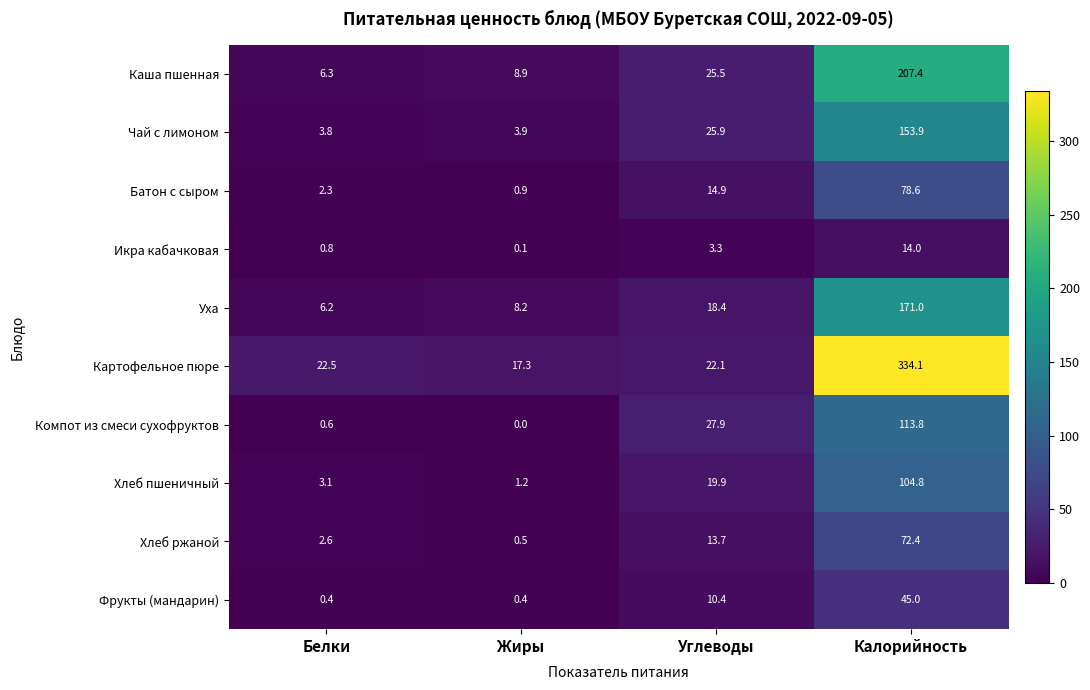

Rank the categories by Икра кабачковая value from lowest to highest.

Жиры, Белки, Углеводы, Калорийность